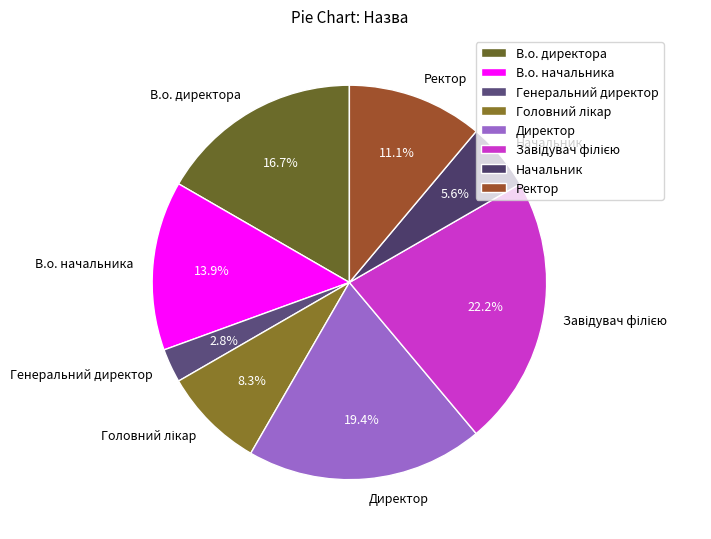

What percentage do В.о. директора and Ректор together represent?

27.8%